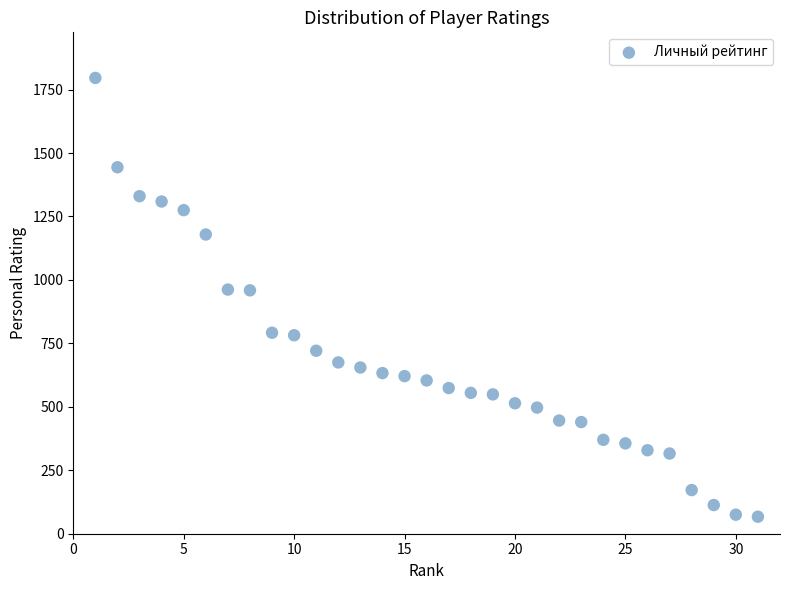

What is the range of X values (max minus min)?

30